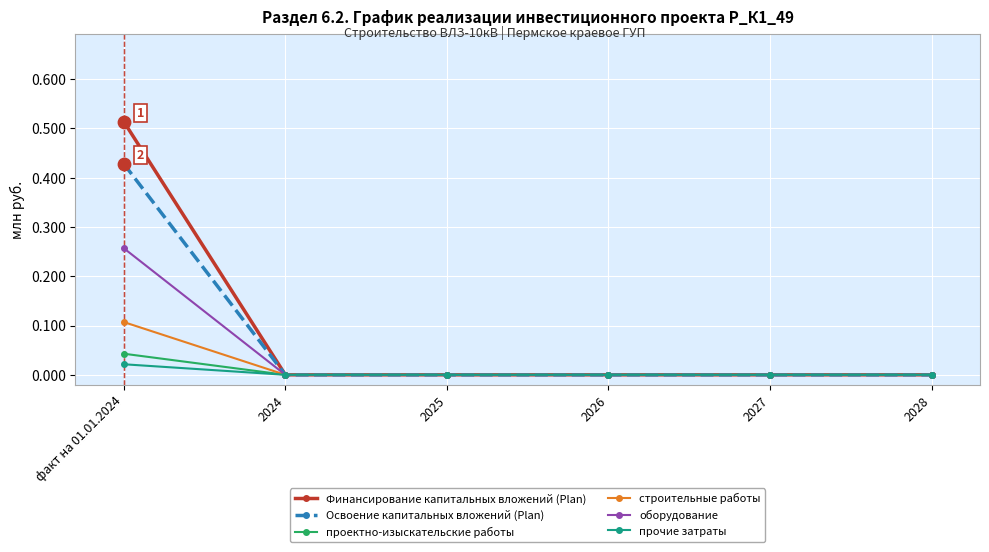

Which series has the largest range (max minus min)?

Финансирование капитальных вложений (Plan)